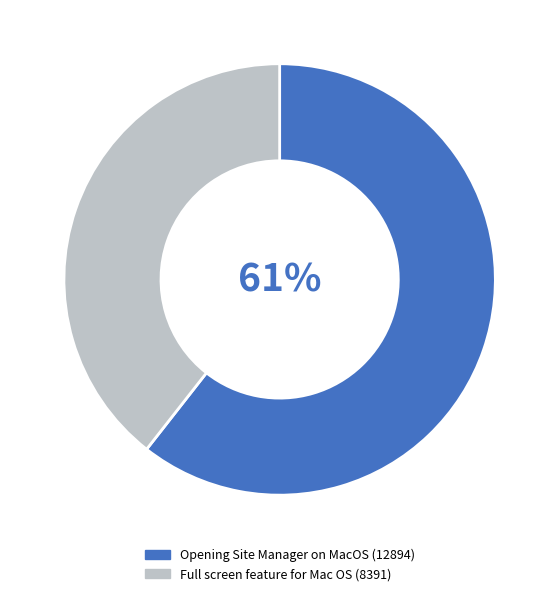

Is there any slice that represents more than half of the pie?

Yes